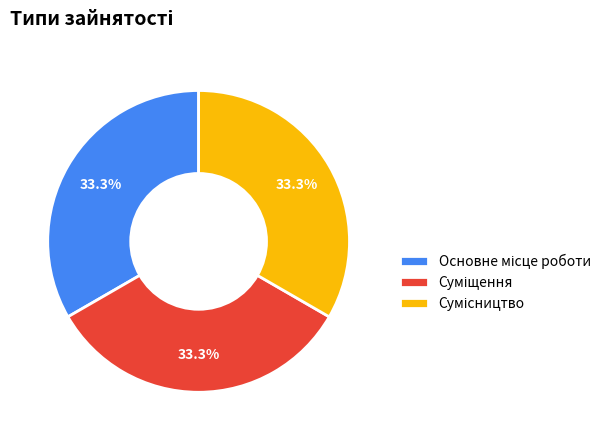

Is there any slice that represents more than half of the pie?

No